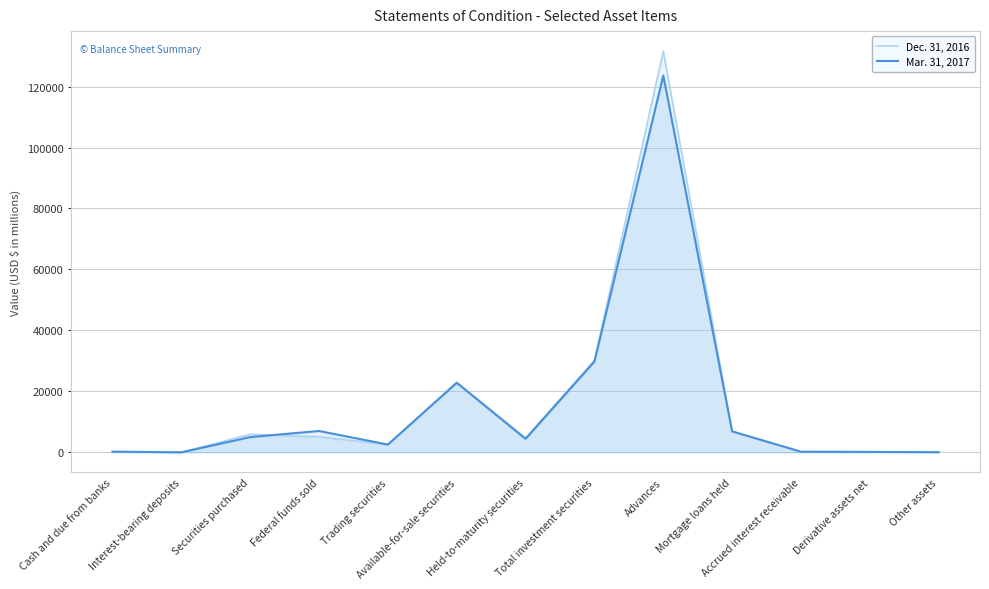

Which label corresponds to the smallest value in the chart?

Interest-bearing deposits